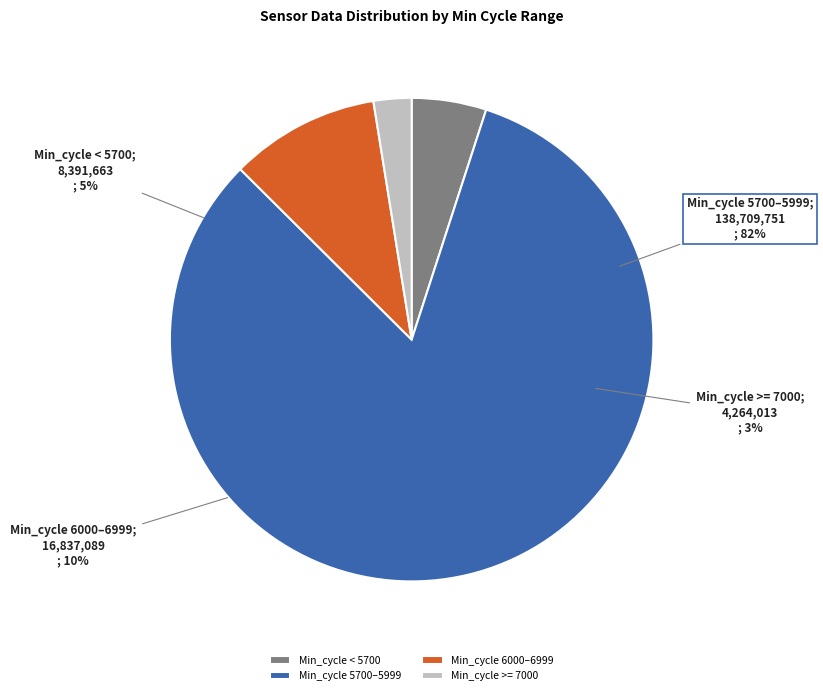

The 0 slice represents 3% of the pie. True or false?

True